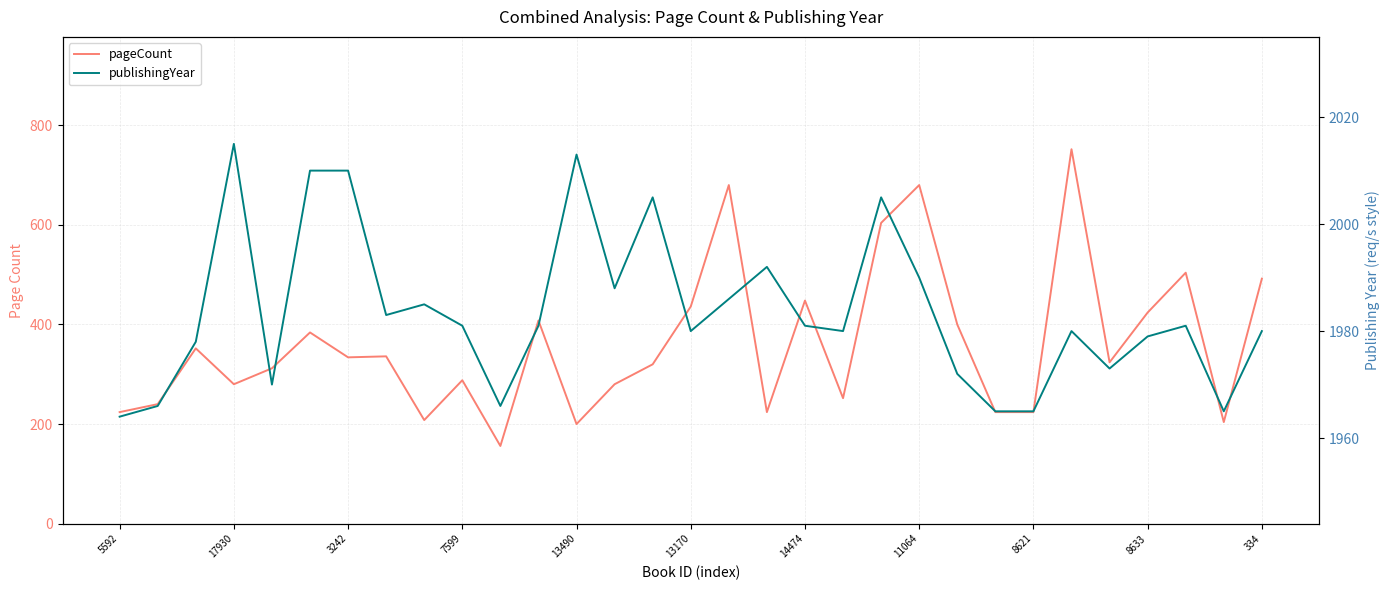

True or false: publishingYear has more than 1 interior local peaks.

True